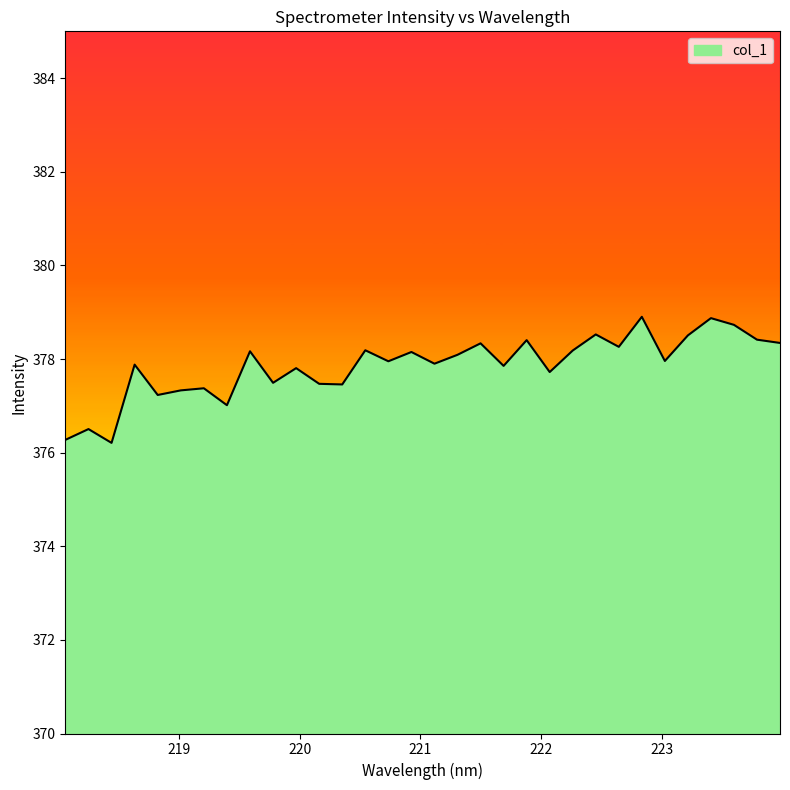

What is the greatest value displayed?

378.9